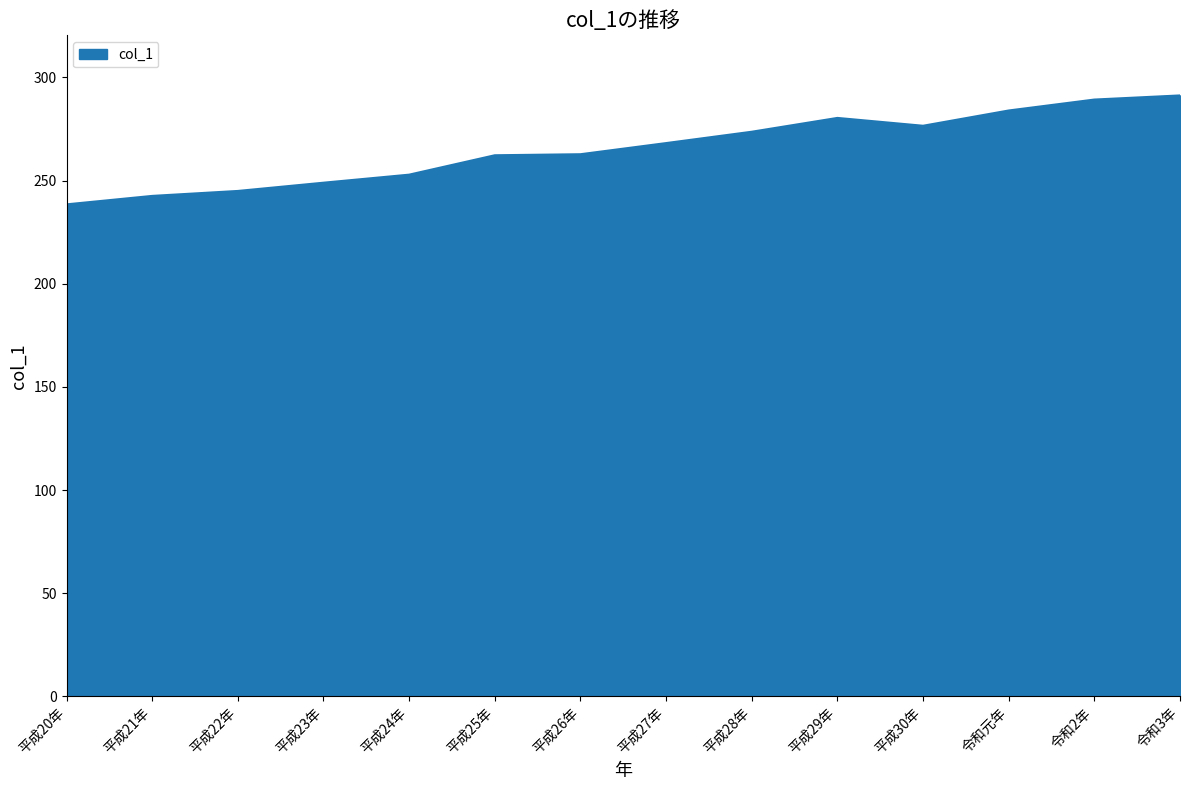

What is the maximum value shown in the chart?

291.3